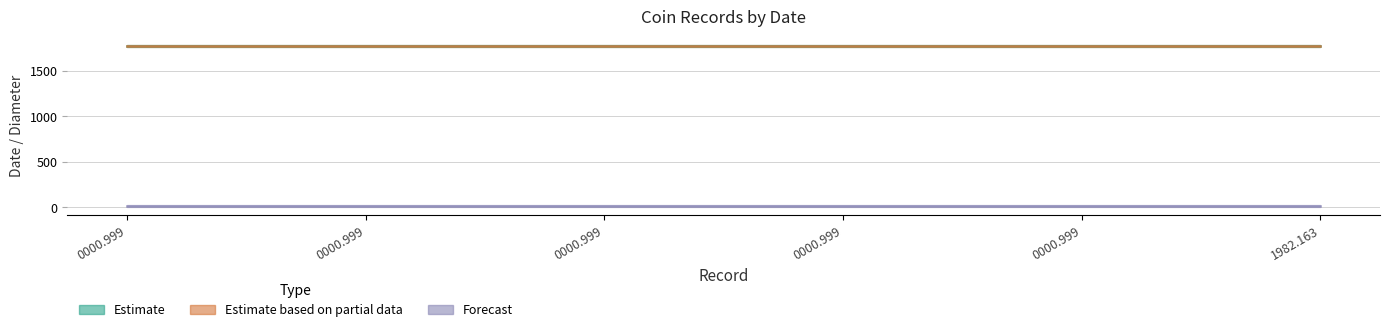

True or false: Estimate based on partial data and Forecast intersect in this chart.

False